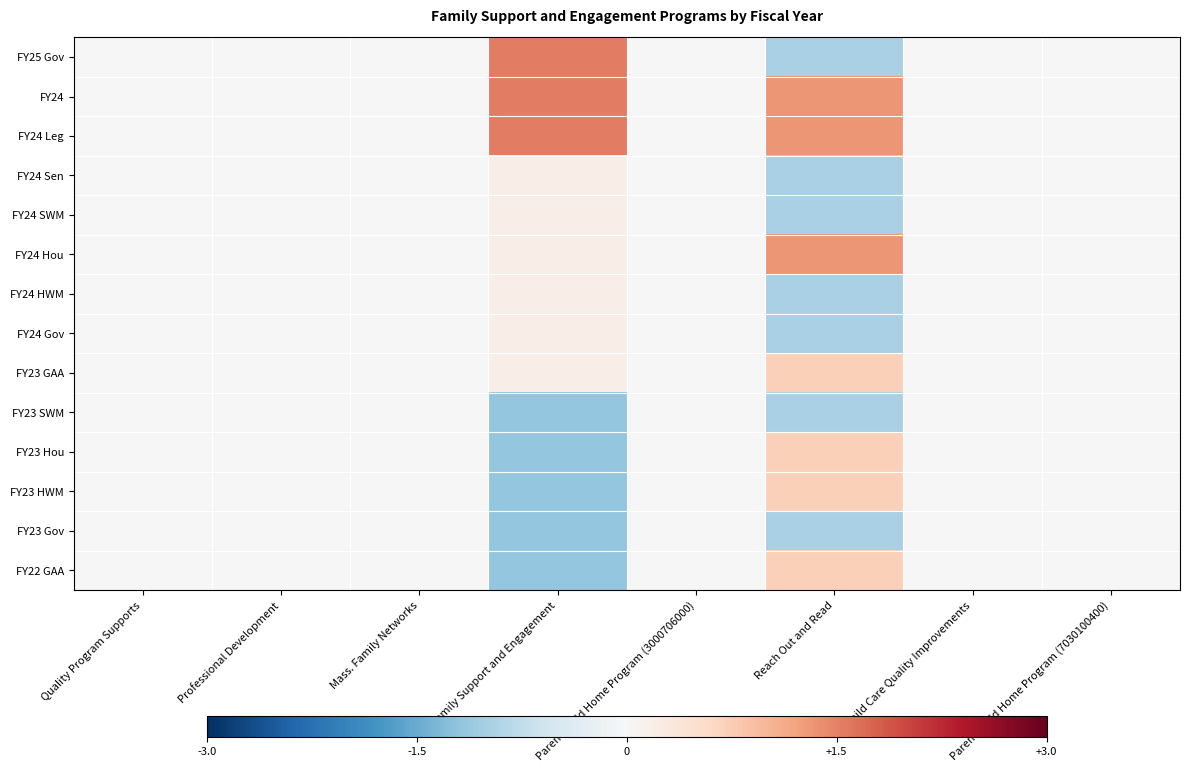

Reading left to right, extract all data points from this chart.

FY25 Gov: Quality Program Supports=0.0	Professional Development=0.0	Mass. Family Networks=0.0	Family Support and Engagement=1.5	Parent-Child Home Program (3000706000)=0.0	Reach Out and Read=-1.0	Child Care Quality Improvements=0.0	Parent-Child Home Program (7030100400)=0.0
FY24: Quality Program Supports=0.0	Professional Development=0.0	Mass. Family Networks=0.0	Family Support and Engagement=1.5	Parent-Child Home Program (3000706000)=0.0	Reach Out and Read=1.3	Child Care Quality Improvements=0.0	Parent-Child Home Program (7030100400)=0.0
FY24 Leg: Quality Program Supports=0.0	Professional Development=0.0	Mass. Family Networks=0.0	Family Support and Engagement=1.5	Parent-Child Home Program (3000706000)=0.0	Reach Out and Read=1.3	Child Care Quality Improvements=0.0	Parent-Child Home Program (7030100400)=0.0
FY24 Sen: Quality Program Supports=0.0	Professional Development=0.0	Mass. Family Networks=0.0	Family Support and Engagement=0.2	Parent-Child Home Program (3000706000)=0.0	Reach Out and Read=-1.0	Child Care Quality Improvements=0.0	Parent-Child Home Program (7030100400)=0.0
FY24 SWM: Quality Program Supports=0.0	Professional Development=0.0	Mass. Family Networks=0.0	Family Support and Engagement=0.2	Parent-Child Home Program (3000706000)=0.0	Reach Out and Read=-1.0	Child Care Quality Improvements=0.0	Parent-Child Home Program (7030100400)=0.0
FY24 Hou: Quality Program Supports=0.0	Professional Development=0.0	Mass. Family Networks=0.0	Family Support and Engagement=0.2	Parent-Child Home Program (3000706000)=0.0	Reach Out and Read=1.3	Child Care Quality Improvements=0.0	Parent-Child Home Program (7030100400)=0.0
FY24 HWM: Quality Program Supports=0.0	Professional Development=0.0	Mass. Family Networks=0.0	Family Support and Engagement=0.2	Parent-Child Home Program (3000706000)=0.0	Reach Out and Read=-1.0	Child Care Quality Improvements=0.0	Parent-Child Home Program (7030100400)=0.0
FY24 Gov: Quality Program Supports=0.0	Professional Development=0.0	Mass. Family Networks=0.0	Family Support and Engagement=0.2	Parent-Child Home Program (3000706000)=0.0	Reach Out and Read=-1.0	Child Care Quality Improvements=0.0	Parent-Child Home Program (7030100400)=0.0
FY23 GAA: Quality Program Supports=0.0	Professional Development=0.0	Mass. Family Networks=0.0	Family Support and Engagement=0.2	Parent-Child Home Program (3000706000)=0.0	Reach Out and Read=0.7	Child Care Quality Improvements=0.0	Parent-Child Home Program (7030100400)=0.0
FY23 SWM: Quality Program Supports=0.0	Professional Development=0.0	Mass. Family Networks=0.0	Family Support and Engagement=-1.2	Parent-Child Home Program (3000706000)=0.0	Reach Out and Read=-1.0	Child Care Quality Improvements=0.0	Parent-Child Home Program (7030100400)=0.0
FY23 Hou: Quality Program Supports=0.0	Professional Development=0.0	Mass. Family Networks=0.0	Family Support and Engagement=-1.2	Parent-Child Home Program (3000706000)=0.0	Reach Out and Read=0.7	Child Care Quality Improvements=0.0	Parent-Child Home Program (7030100400)=0.0
FY23 HWM: Quality Program Supports=0.0	Professional Development=0.0	Mass. Family Networks=0.0	Family Support and Engagement=-1.2	Parent-Child Home Program (3000706000)=0.0	Reach Out and Read=0.7	Child Care Quality Improvements=0.0	Parent-Child Home Program (7030100400)=0.0
FY23 Gov: Quality Program Supports=0.0	Professional Development=0.0	Mass. Family Networks=0.0	Family Support and Engagement=-1.2	Parent-Child Home Program (3000706000)=0.0	Reach Out and Read=-1.0	Child Care Quality Improvements=0.0	Parent-Child Home Program (7030100400)=0.0
FY22 GAA: Quality Program Supports=0.0	Professional Development=0.0	Mass. Family Networks=0.0	Family Support and Engagement=-1.2	Parent-Child Home Program (3000706000)=0.0	Reach Out and Read=0.7	Child Care Quality Improvements=0.0	Parent-Child Home Program (7030100400)=0.0